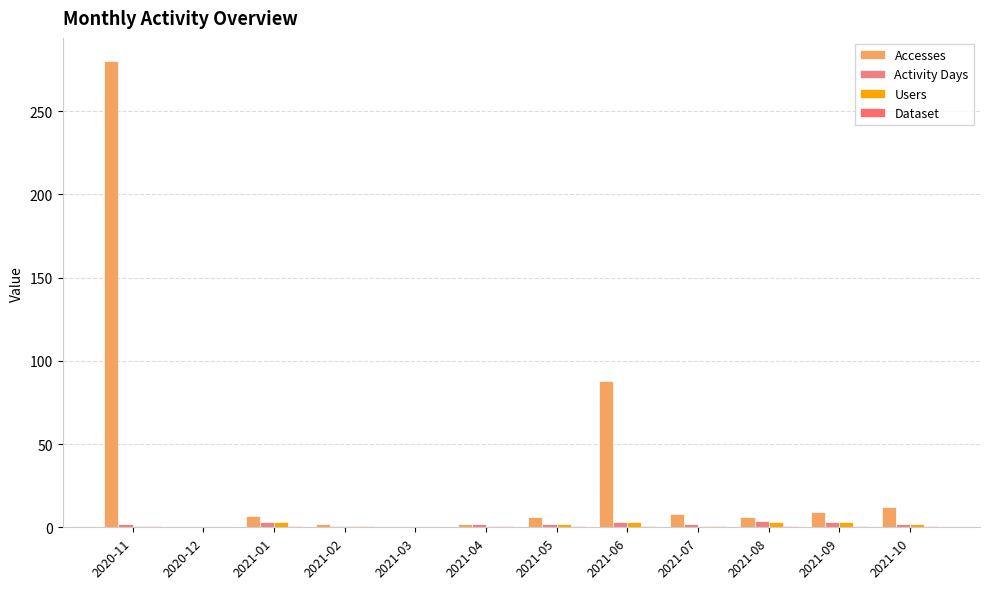

How many data points does each series have?

12